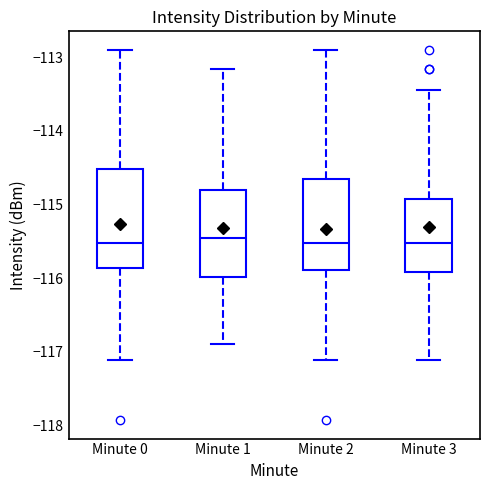

Which box is the tallest, from its lower edge to its upper edge?

Minute 0